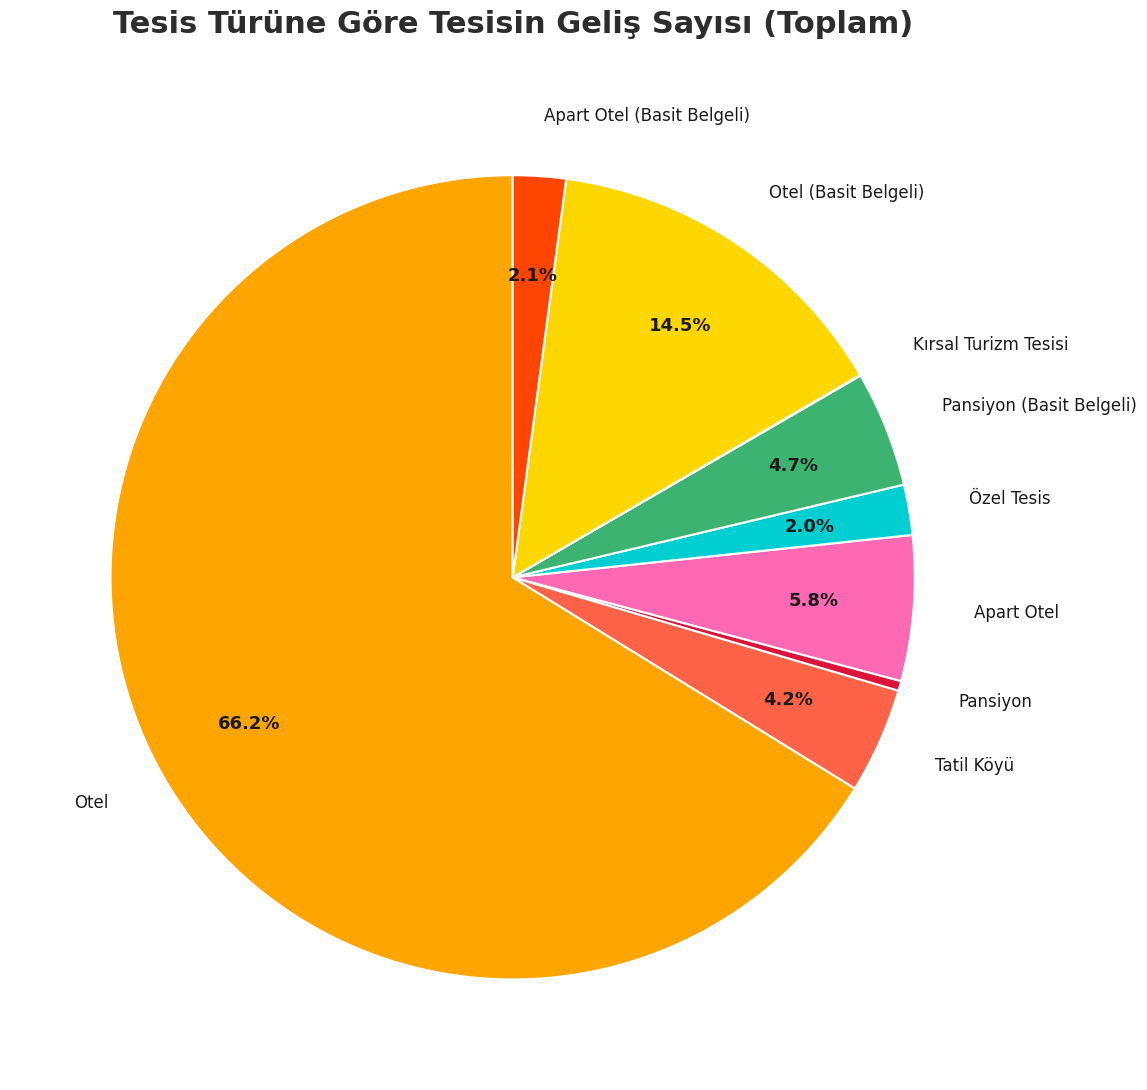

To the nearest percent, what is the difference between the largest and smallest slice percentages?

66%